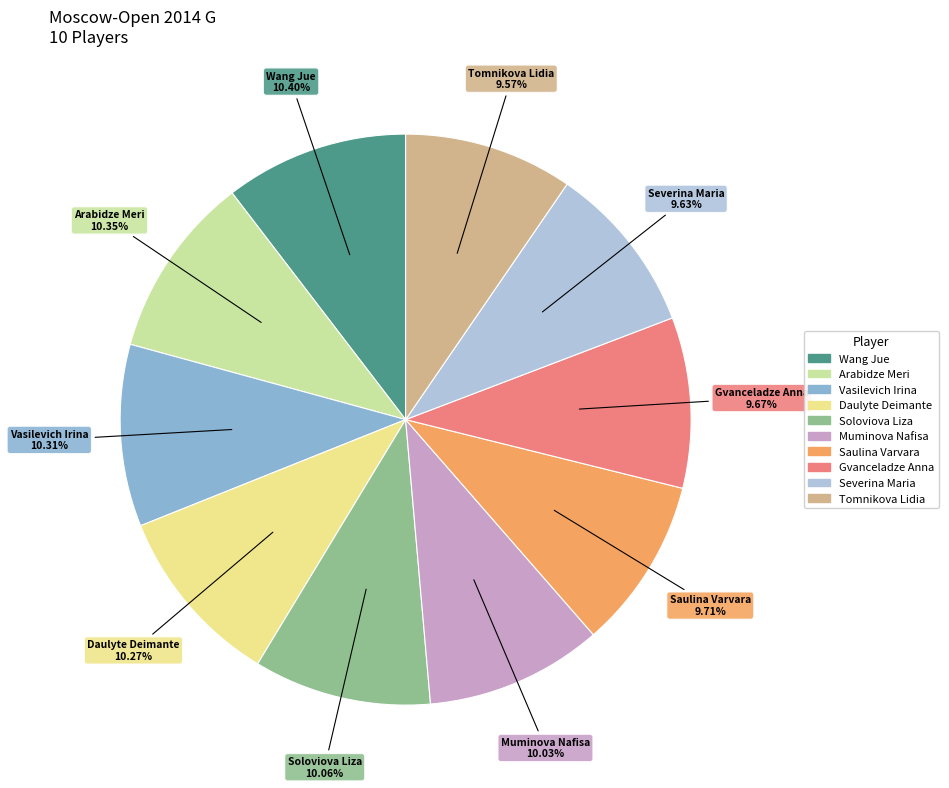

Does Muminova Nafisa represent more than half of the total?

No